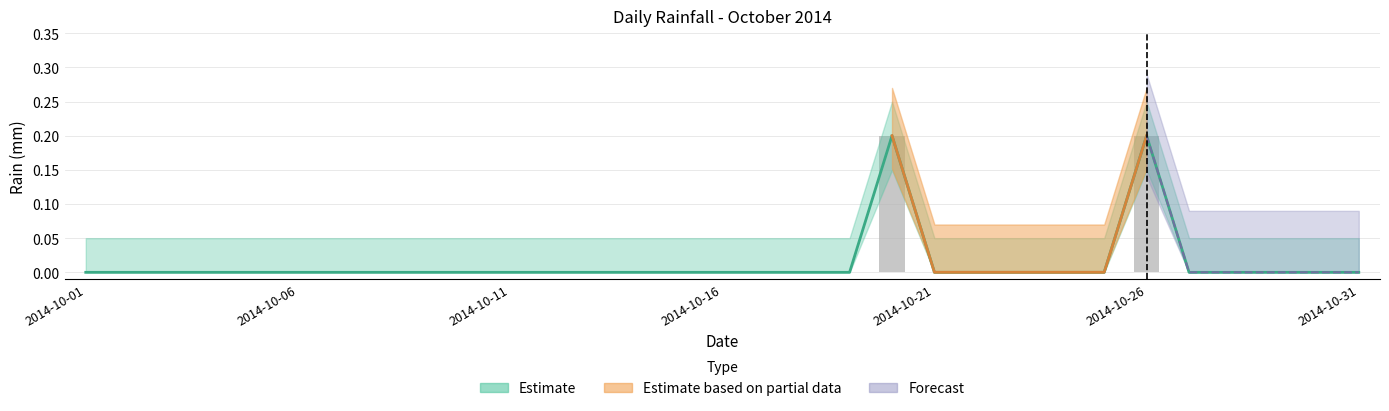

Is it true that the value at 2014-10-10 is 0.1?

False